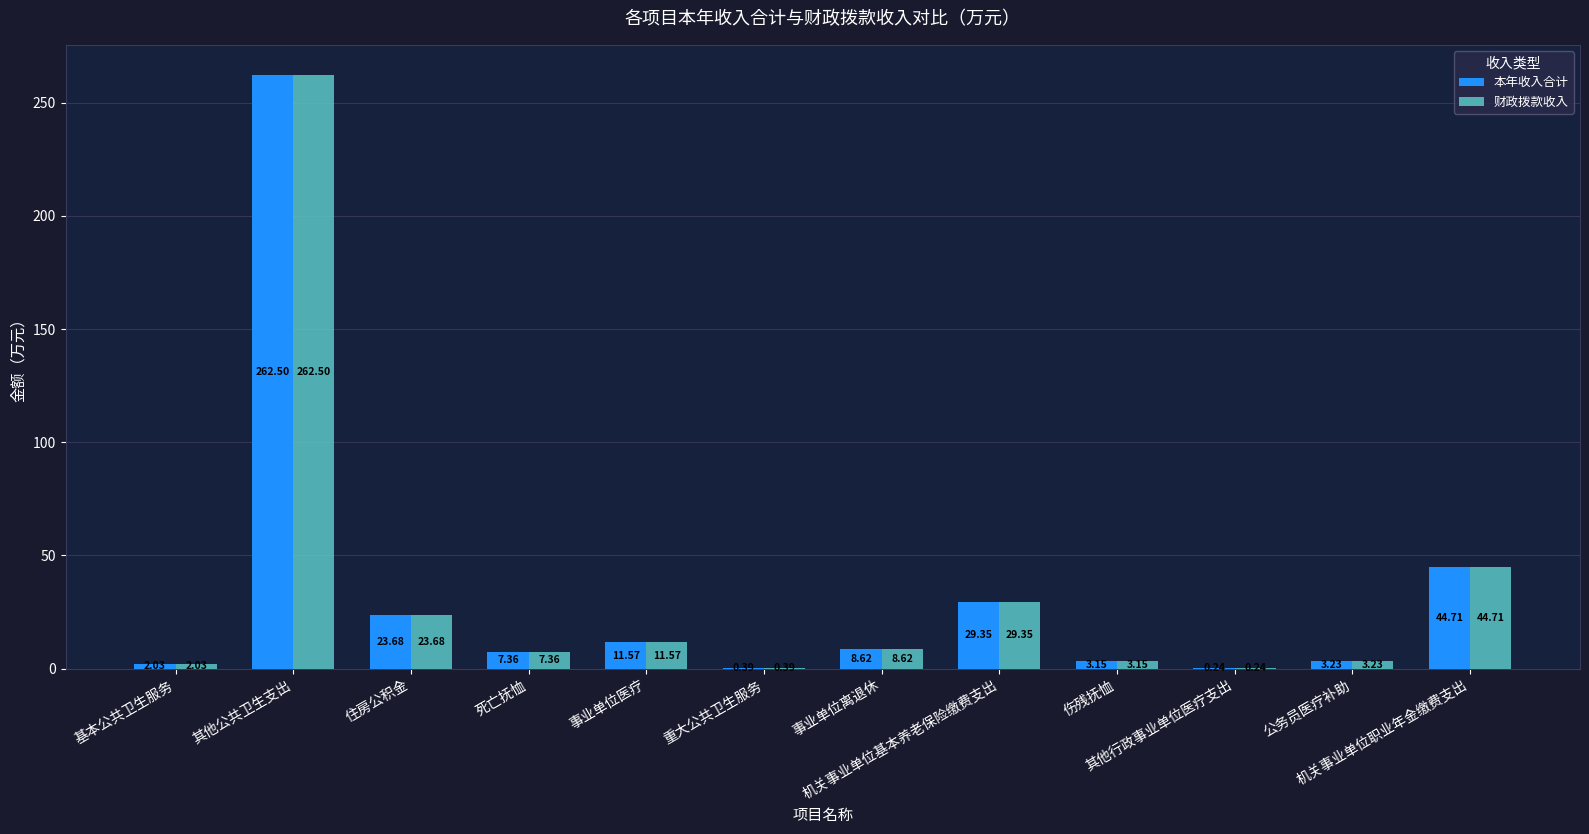

The value of 财政拨款收入 at 机关事业单位基本养老保险缴费支出 is 40.2. True or false?

False